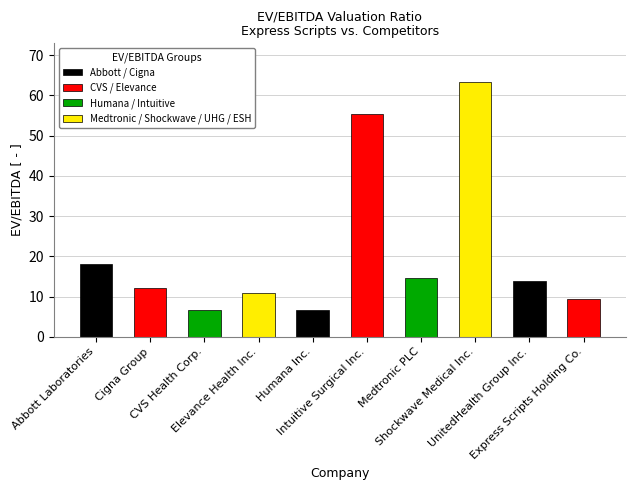

What is the difference between the values at Intuitive Surgical Inc. and Express Scripts Holding Co.?

46.1